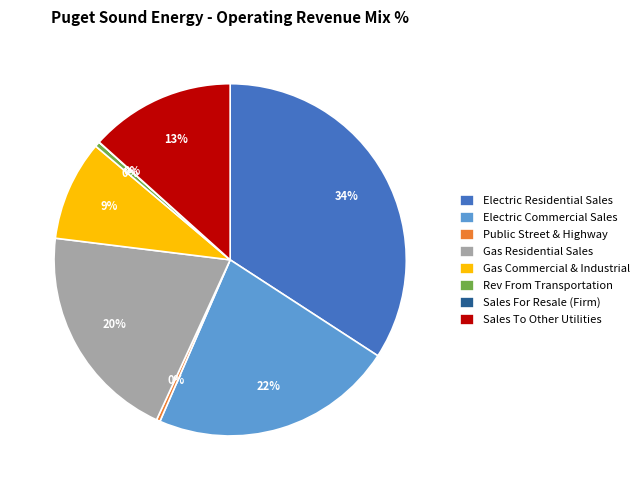

Combined, do Sales To Other Utilities and Public Street & Highway account for over 50%?

No